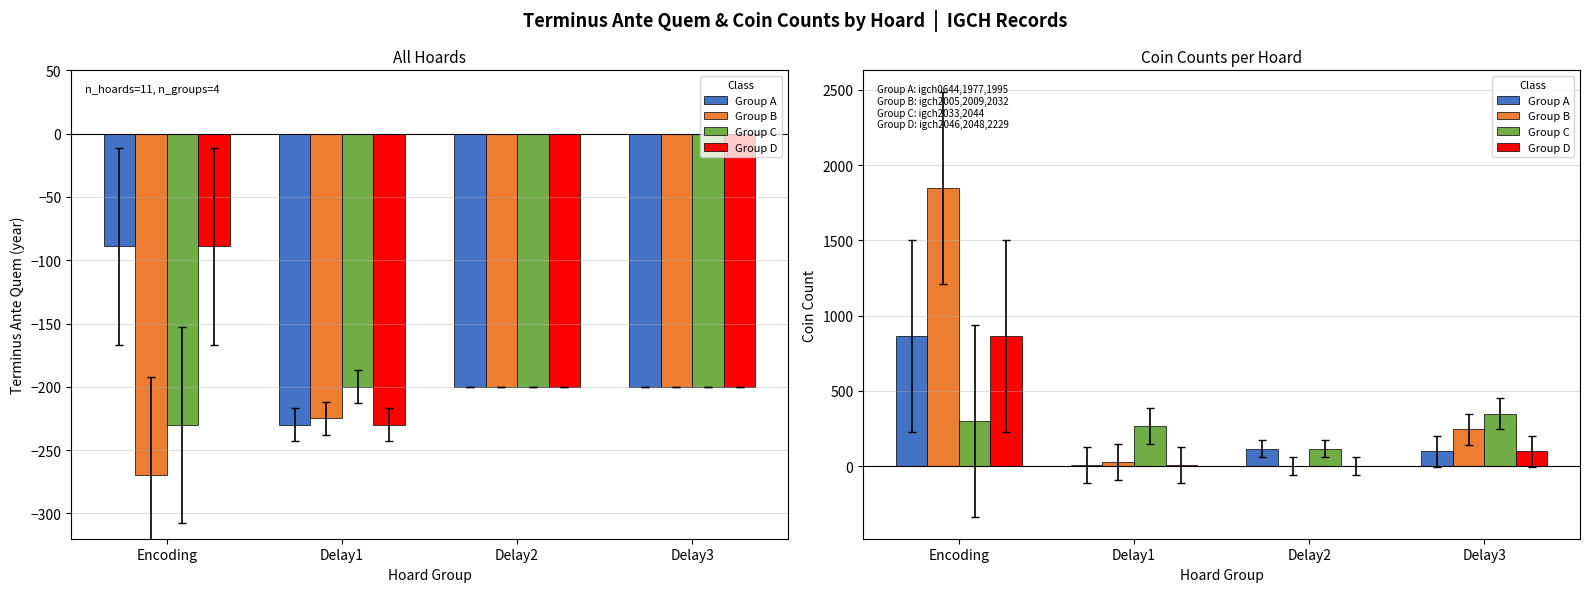

How many values in the Group A series exceed 116?

1